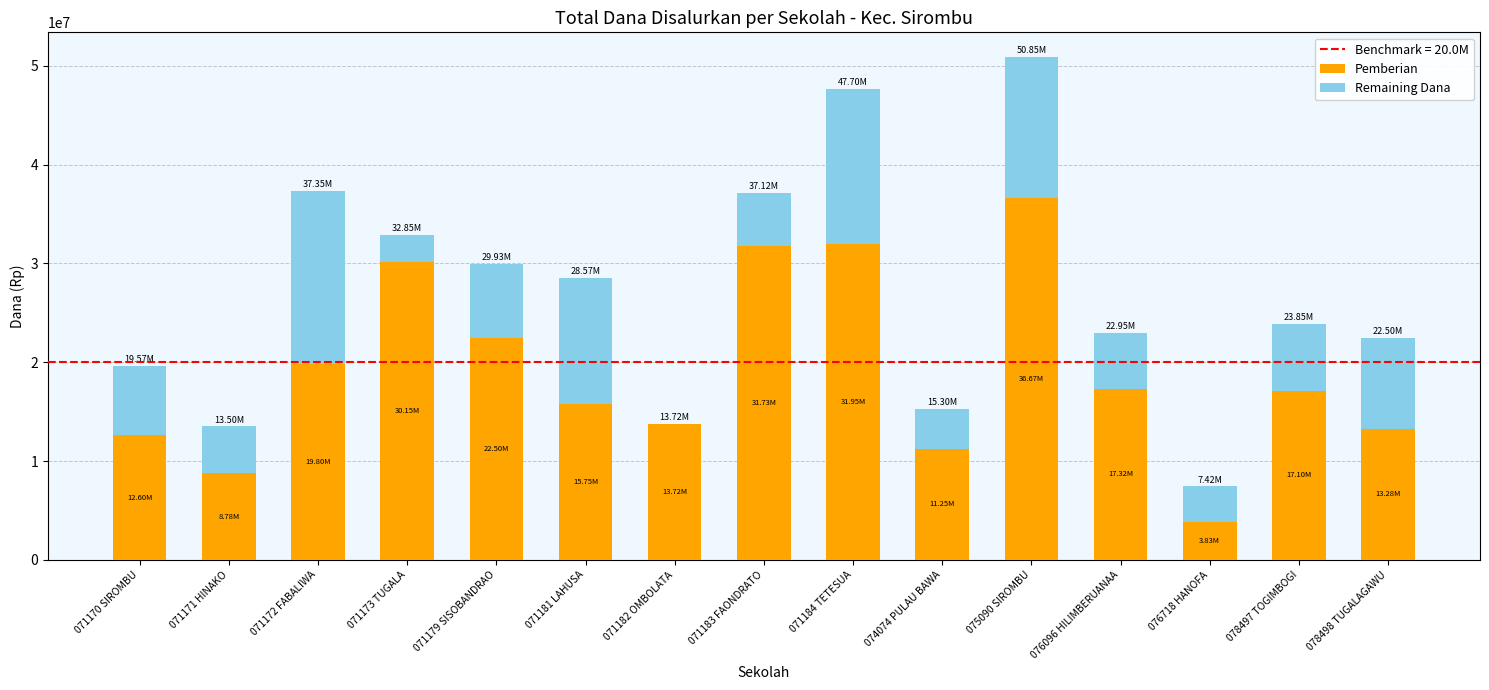

Is it true that Pemberian equals 8793849 at 071172 FABALIWA?

False